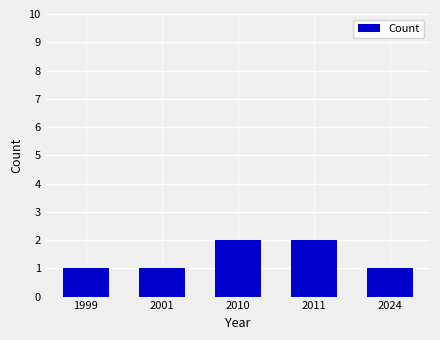

Between 2001 and 2011, which is larger?

2011